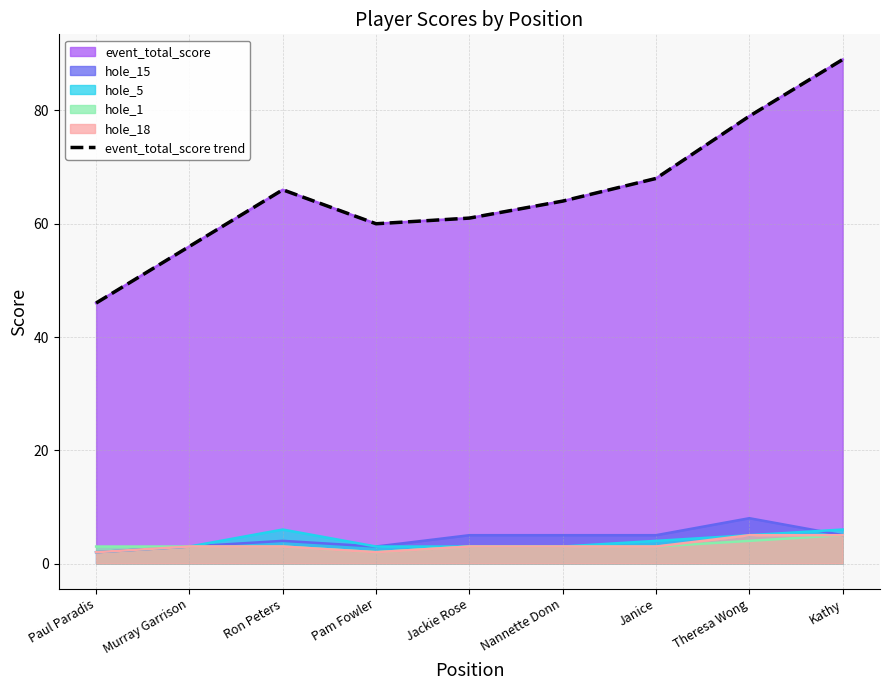

Does the chart display data point markers on the line(s)?

No